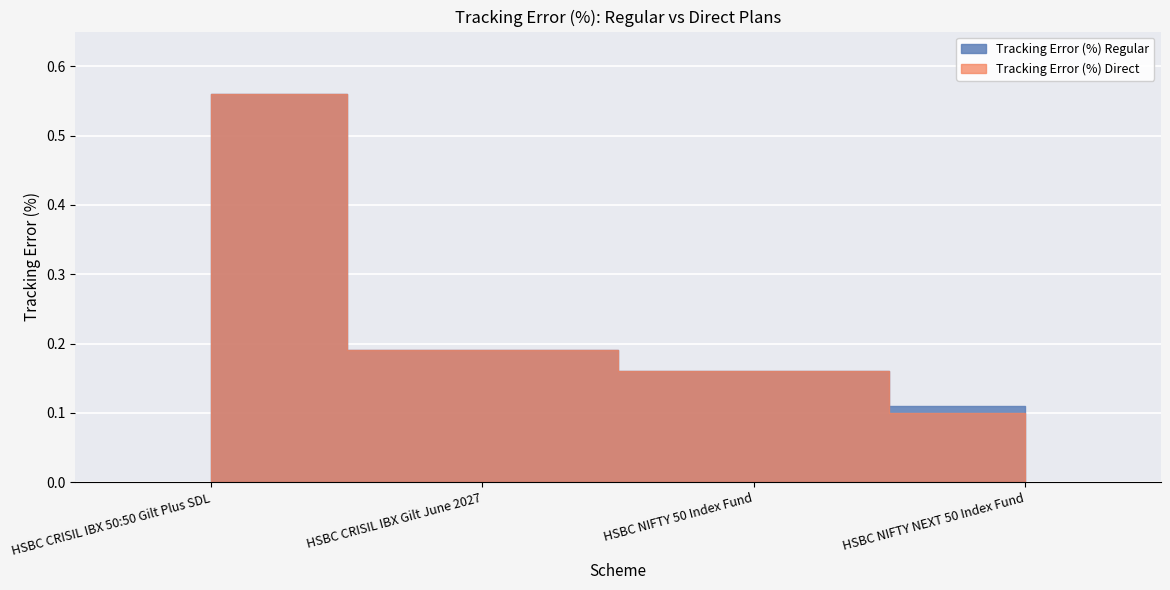

Reading right to left, list all the values displayed in this chart.

Tracking Error (%) Regular: 0.1	0.2	0.2	0.6
Tracking Error (%) Direct: 0.1	0.2	0.2	0.6